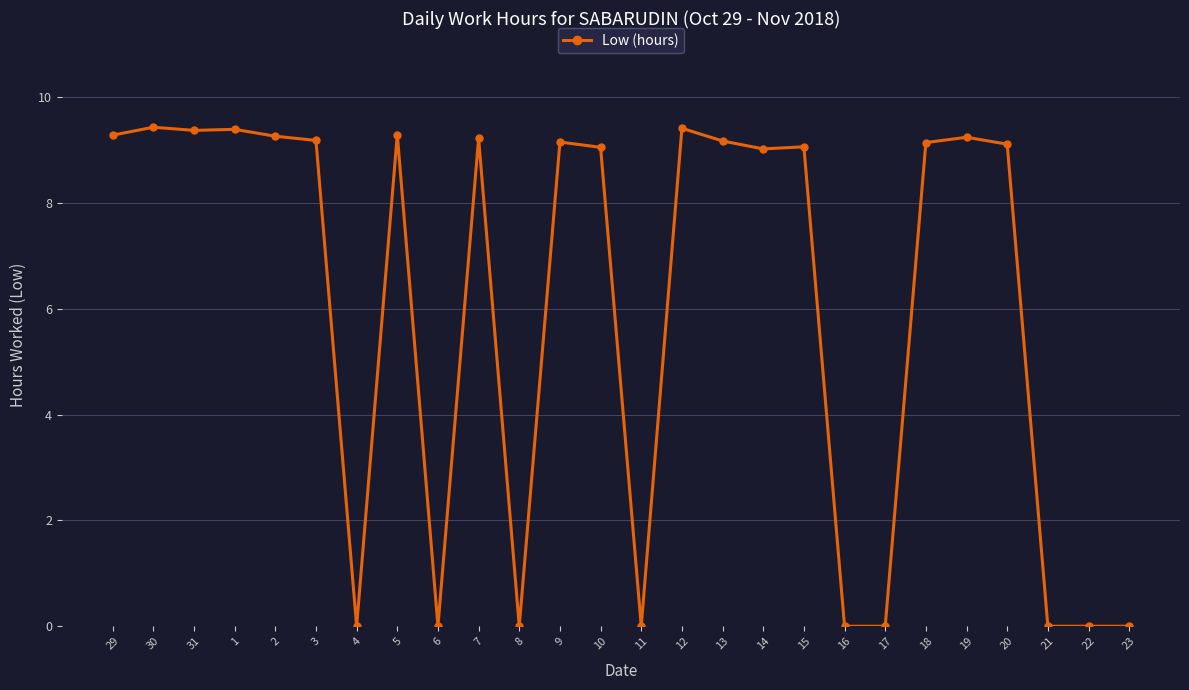

What is the maximum value shown in the chart?

9.4